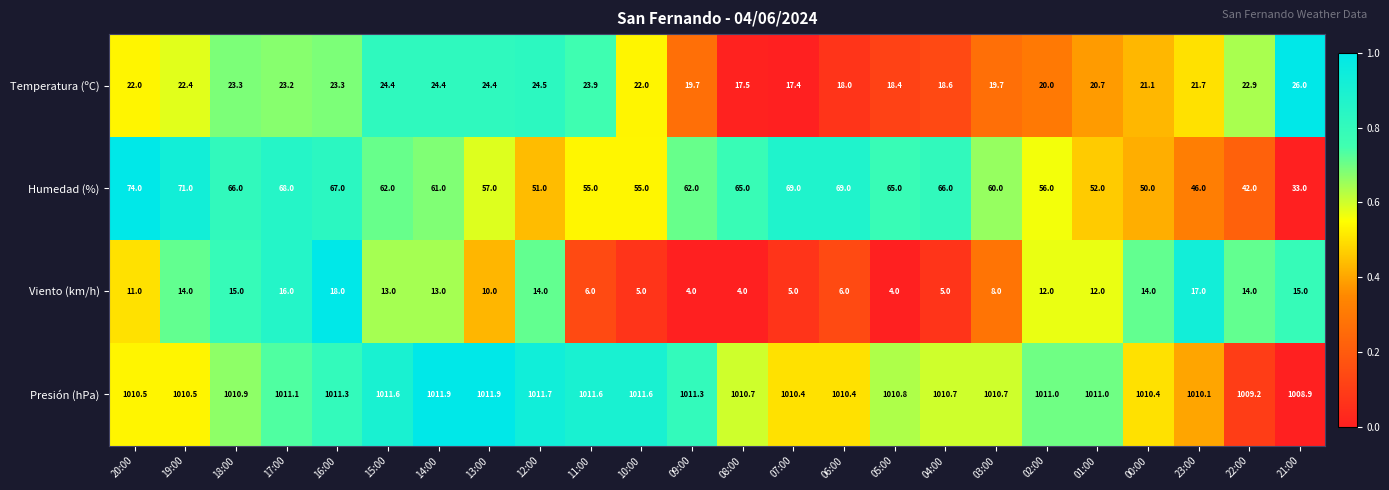

List the series in order of their peak value, highest first.

Presión (hPa), Humedad (%), Temperatura (ºC), Viento (km/h)